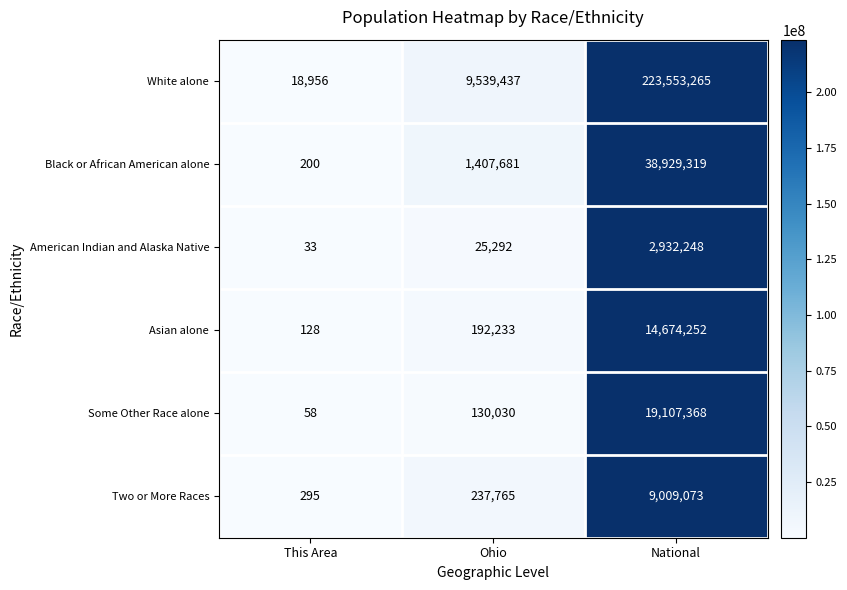

Which series has the widest spread of values?

White alone